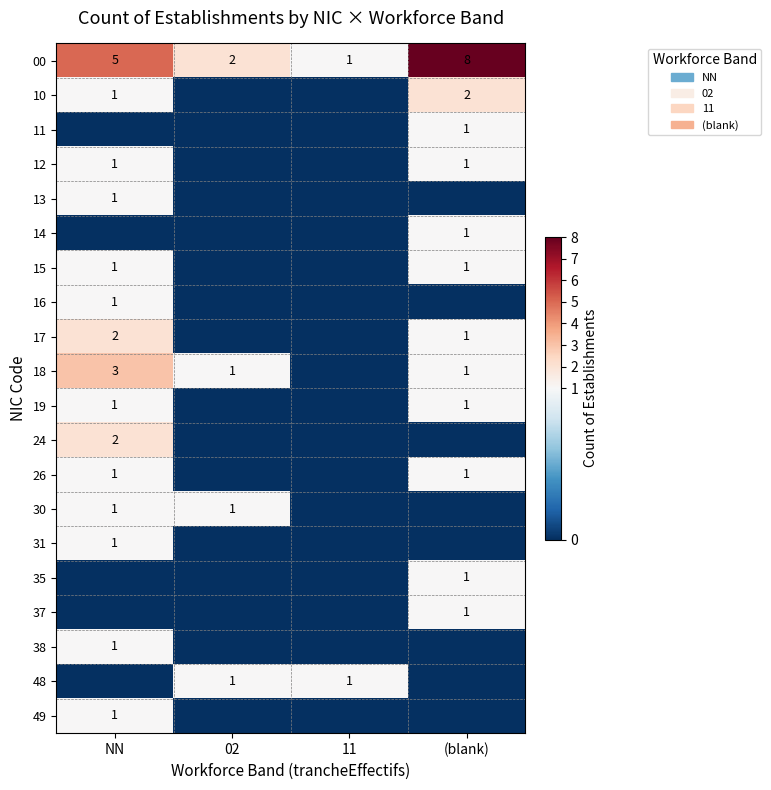

True or false: 10 has a value of 3 at (blank).

False